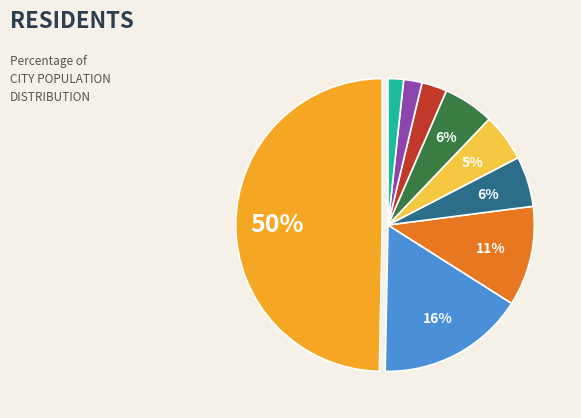

How many slices are in this pie chart?

9